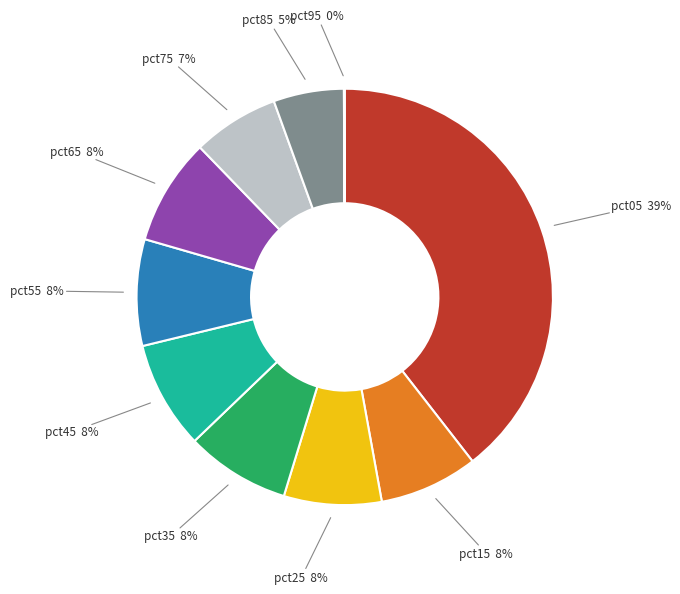

To the nearest percent, what is the combined percentage of pct15 and pct65?

16%